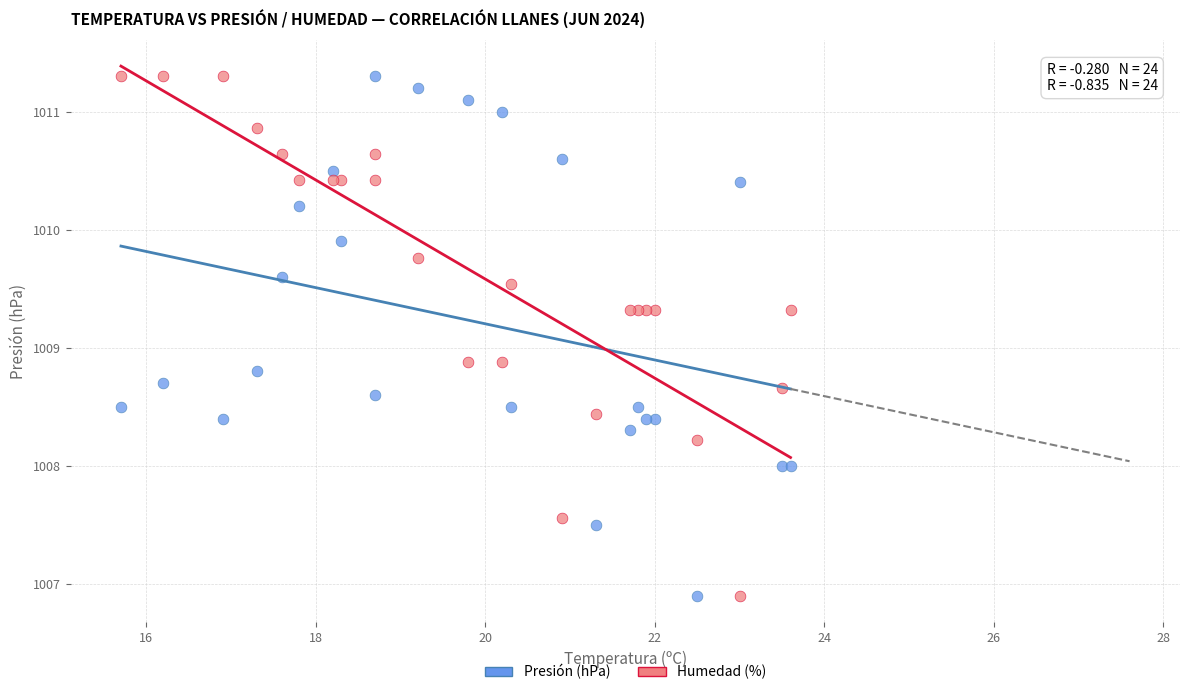

What is the X range (max minus min) for the scatter plot?

7.9